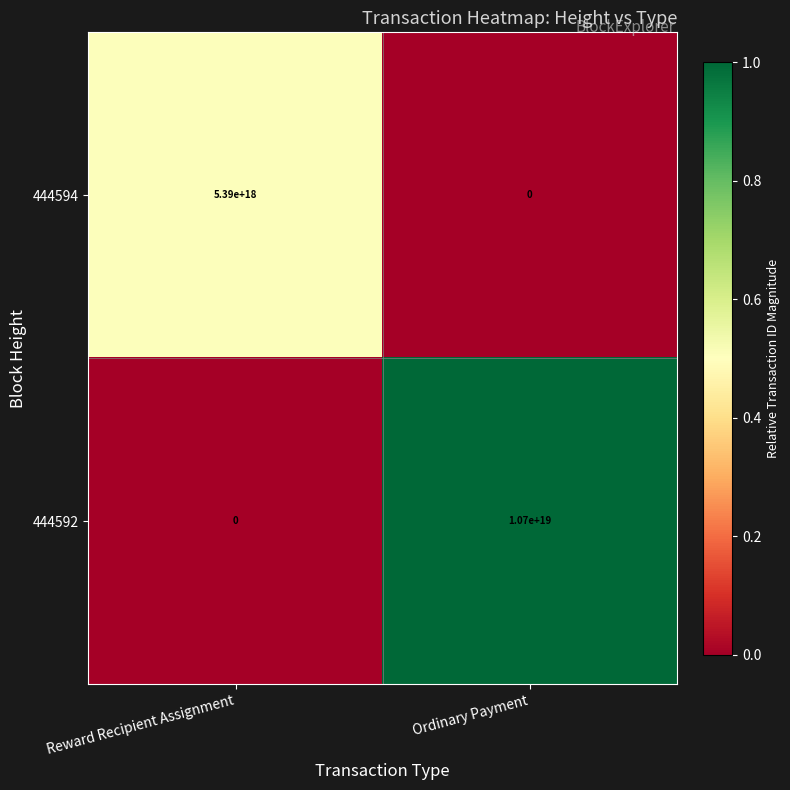

The value of 444594 at Ordinary Payment is 0. True or false?

True